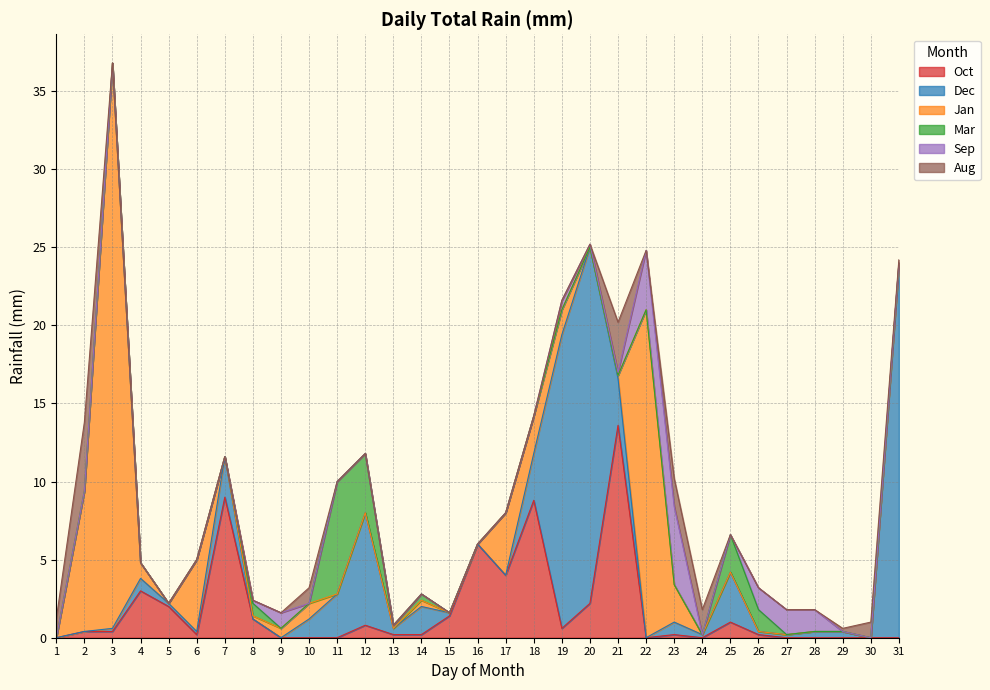

Which series changed the most between 11 and 21?

Oct